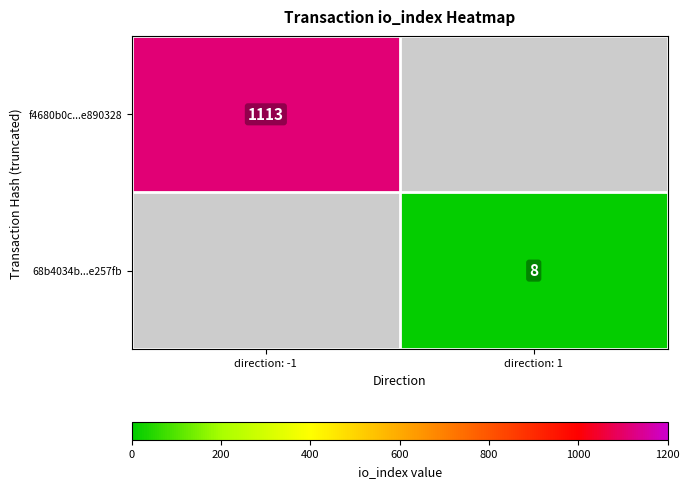

How many categories are shown in the chart?

2